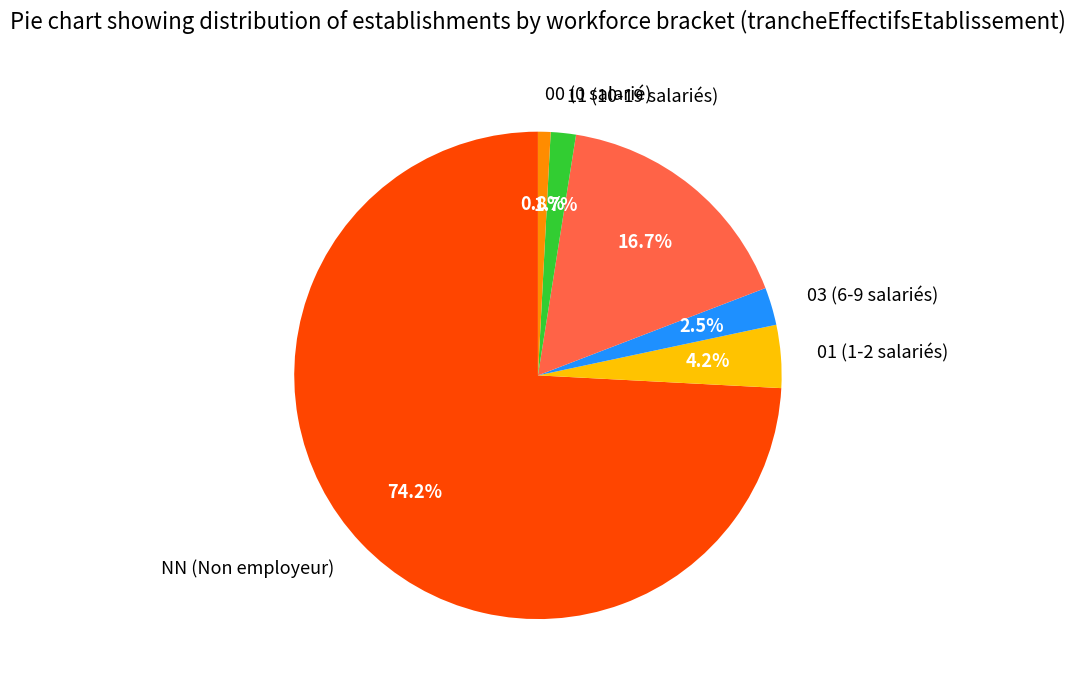

Is there a majority slice in this chart?

Yes